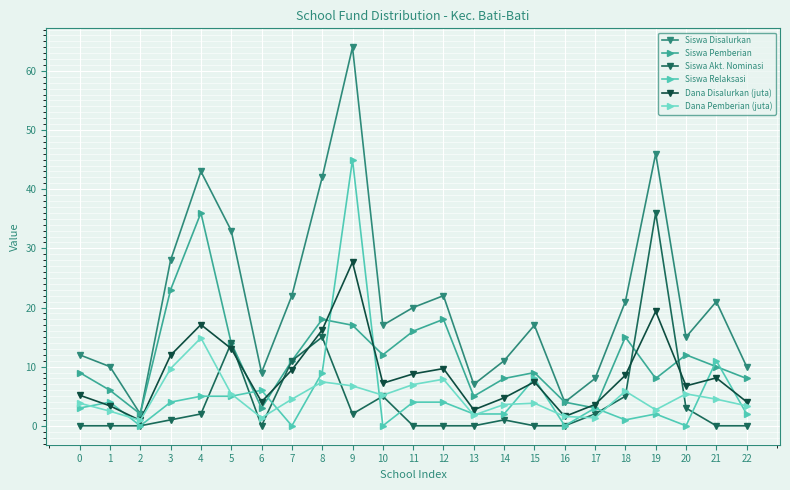

True or false: Siswa Relaksasi has more than 2 points higher than both neighbors.

True